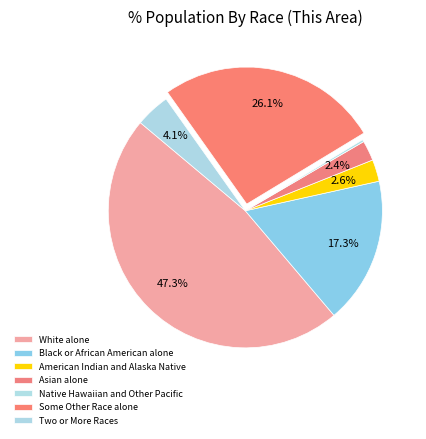

True or false: Black or African American alone accounts for 17% of the total.

True